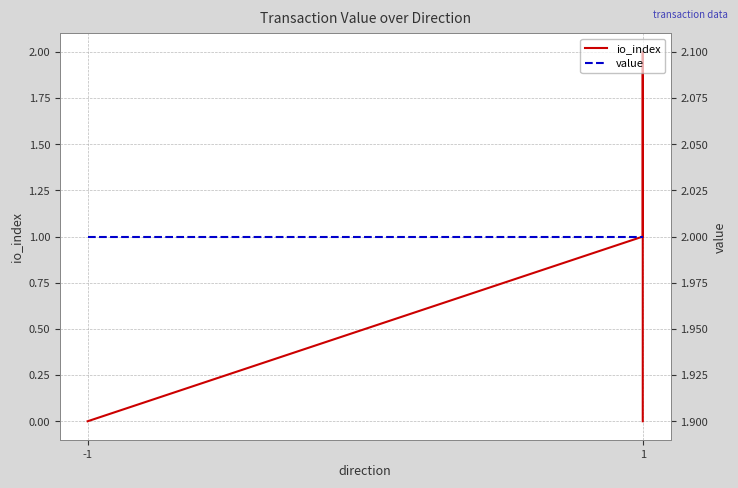

True or false: io_index has a value of 1.2 at 1.

False